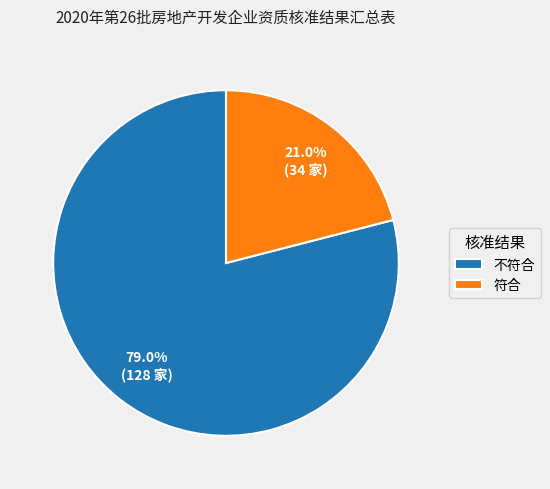

What is the smallest slice in the pie chart?

符合